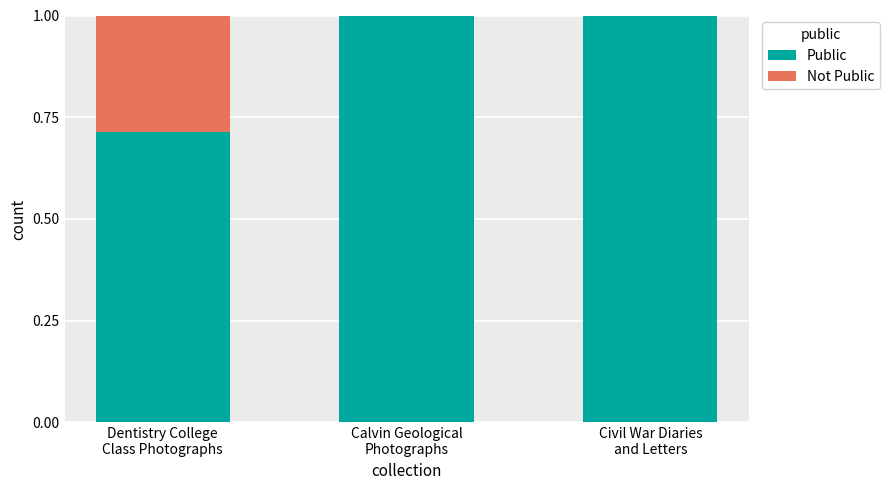

What is the sum of all Public values?

2.7